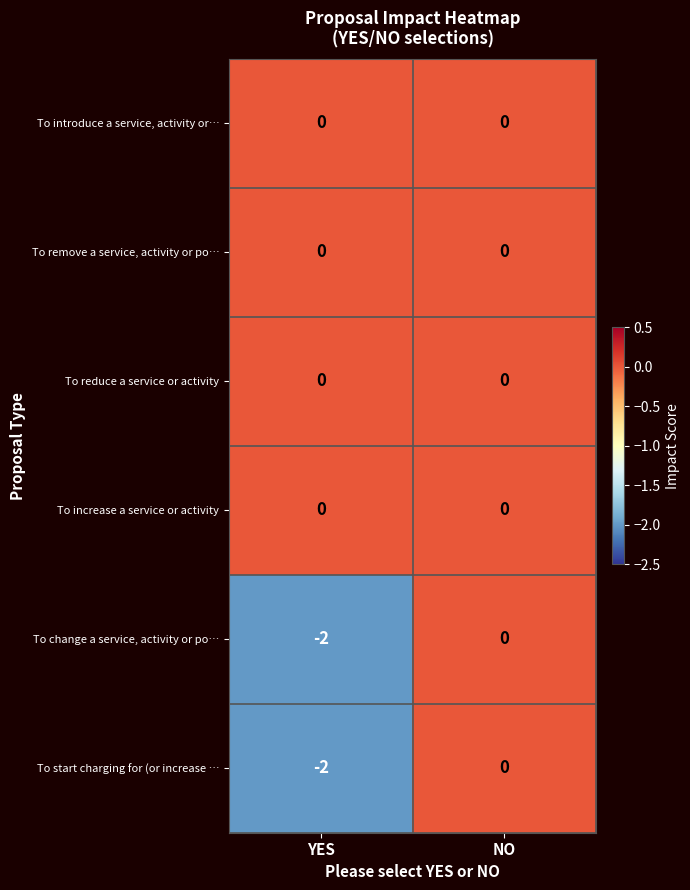

Reading left to right, list all the values displayed in this chart.

To introduce a service, activity or…: YES=0	NO=0
To remove a service, activity or po…: YES=0	NO=0
To reduce a service or activity: YES=0	NO=0
To increase a service or activity: YES=0	NO=0
To change a service, activity or po…: YES=-2	NO=0
To start charging for (or increase …: YES=-2	NO=0